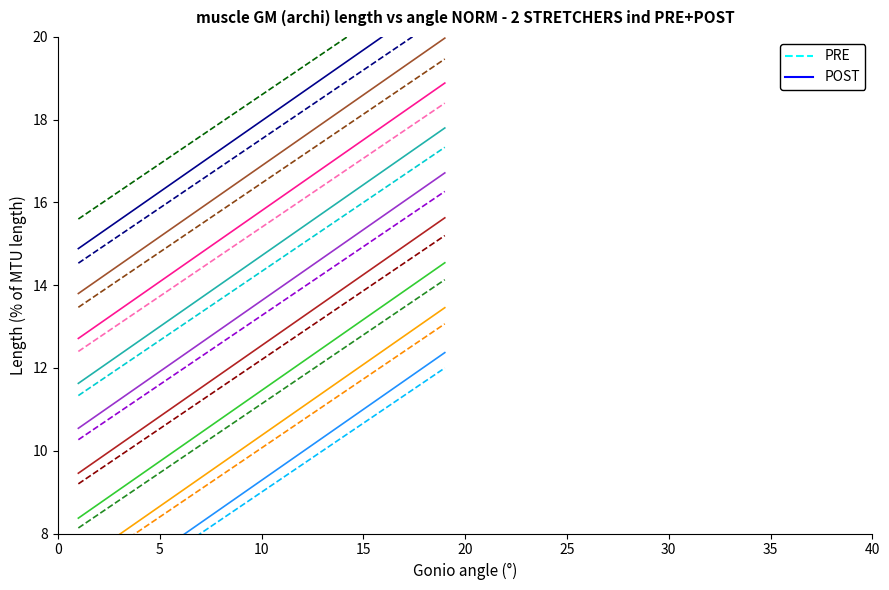

What is the lowest value of the PRE series?

6.0